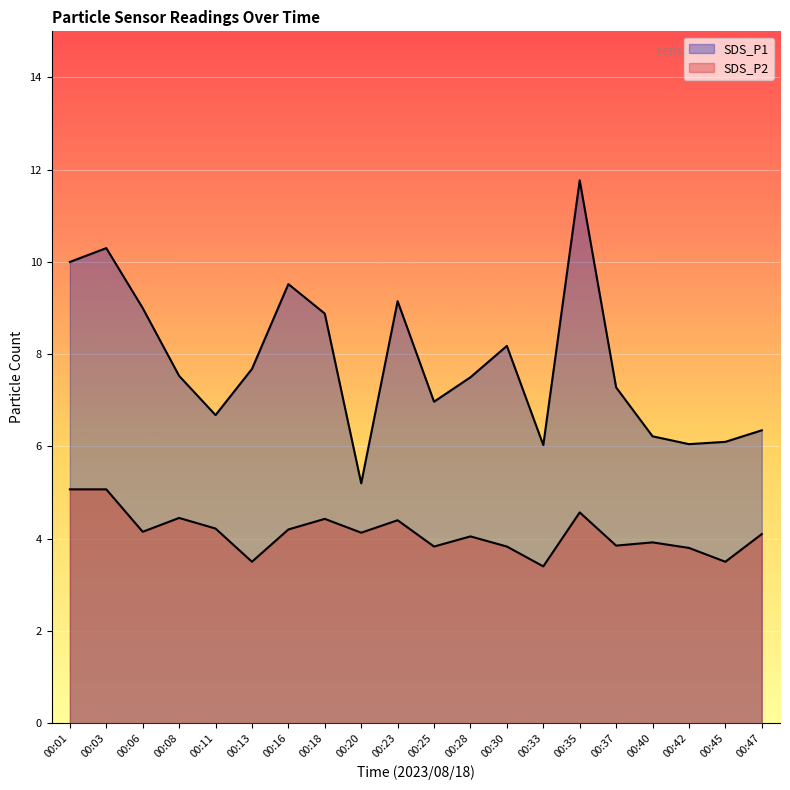

True or false: SDS_P2 and SDS_P1 cross at least once.

False